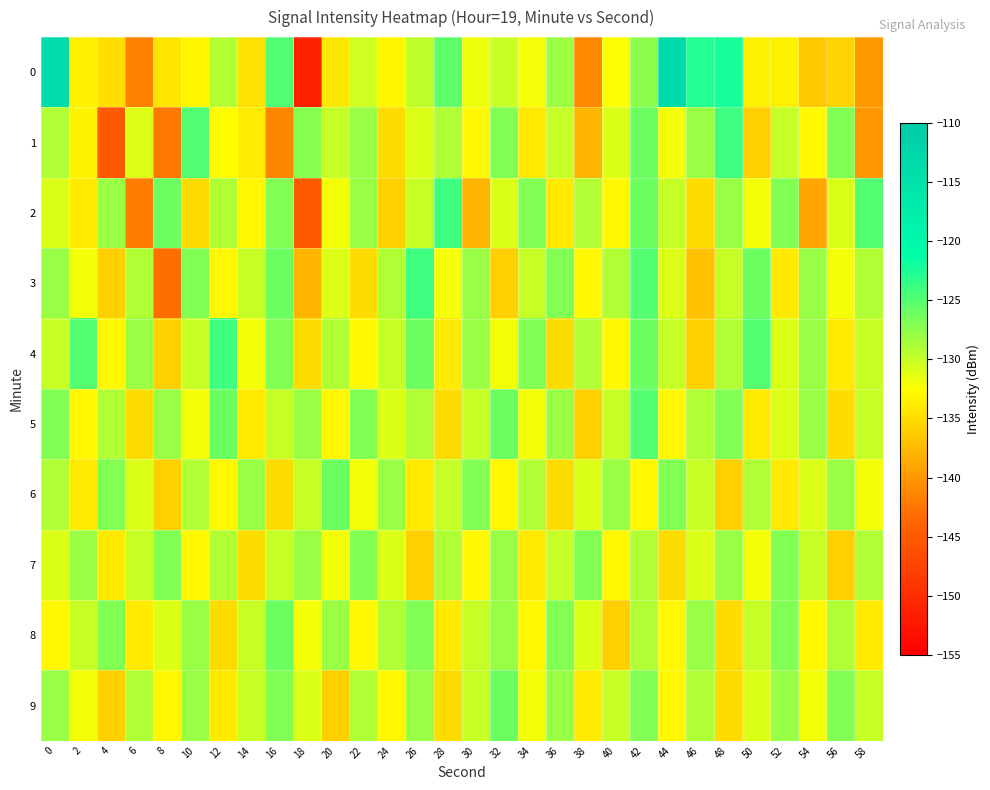

What is the spread (max minus min) of values at 40?

8.0